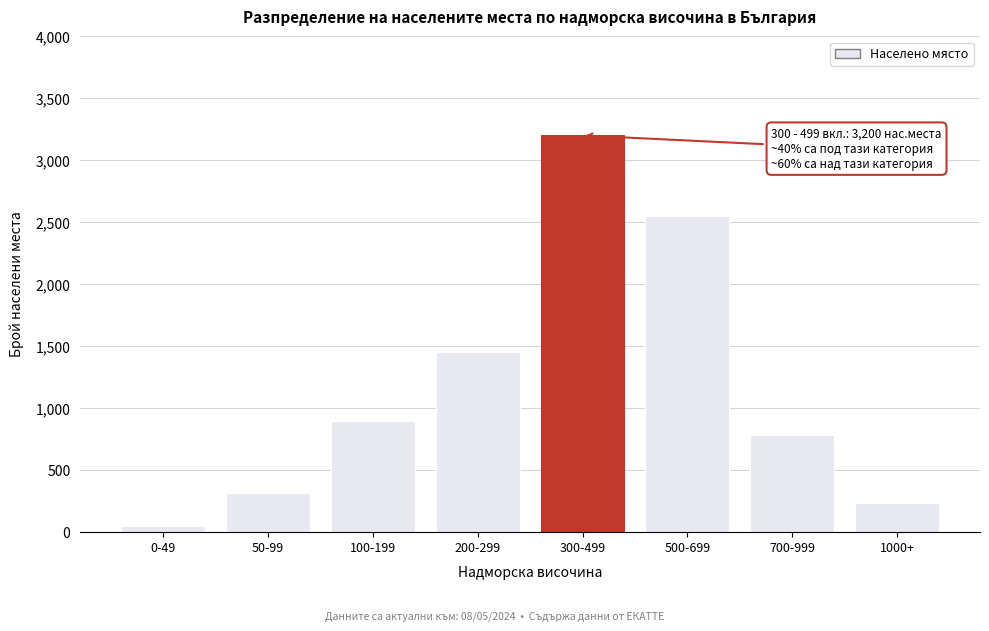

Reading left to right, transcribe all the data shown in this chart.

0-49=45	50-99=312	100-199=890	200-299=1450	300-499=3200	500-699=2550	700-999=780	1000+=230